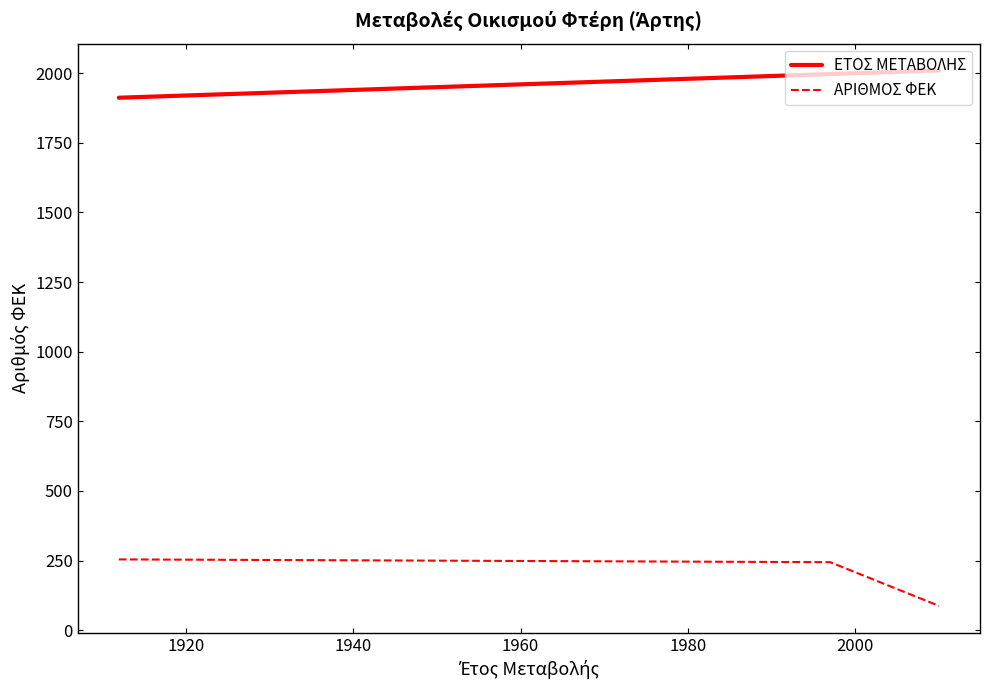

Rank the series by their maximum value, from lowest to highest.

ΑΡΙΘΜΟΣ ΦΕΚ, ΕΤΟΣ ΜΕΤΑΒΟΛΗΣ